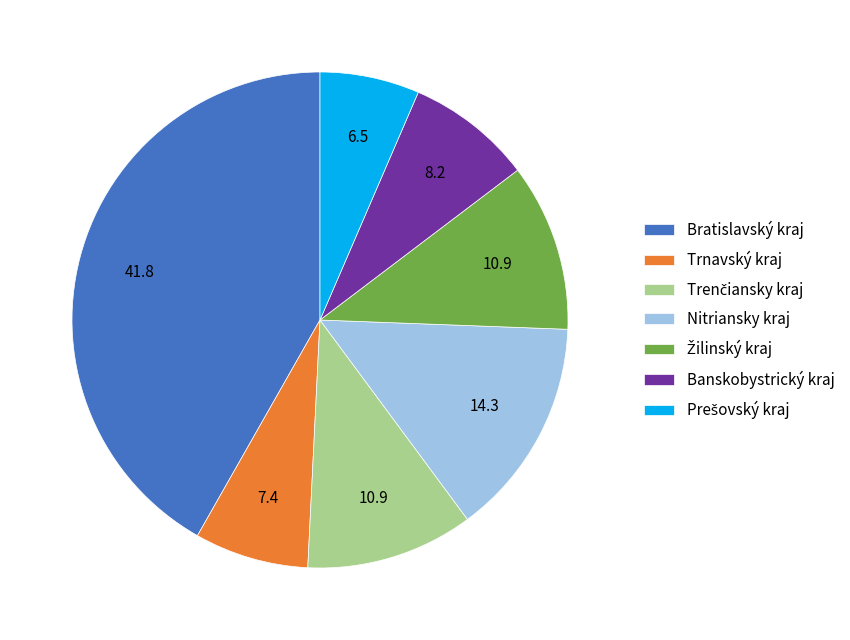

Is there a majority slice in this chart?

No